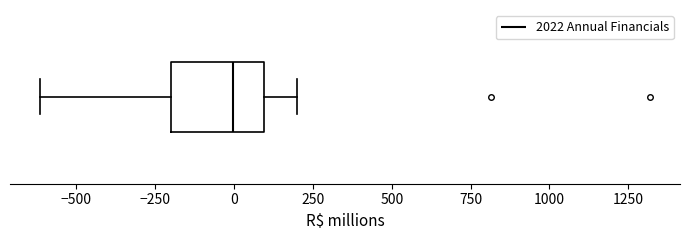

Read this box plot against the x-axis: the position of the median line, the range covered by the box, and the ends of both whiskers. The values are not printed on the chart, so give them approximately, as read against the axis.

median 0, box -200 to 100, whiskers -600 to 200